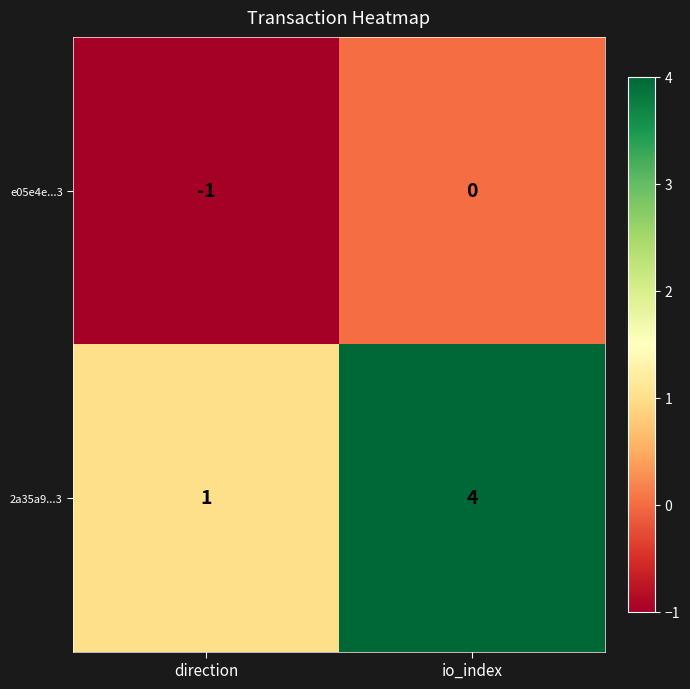

What is the greatest value displayed?

4